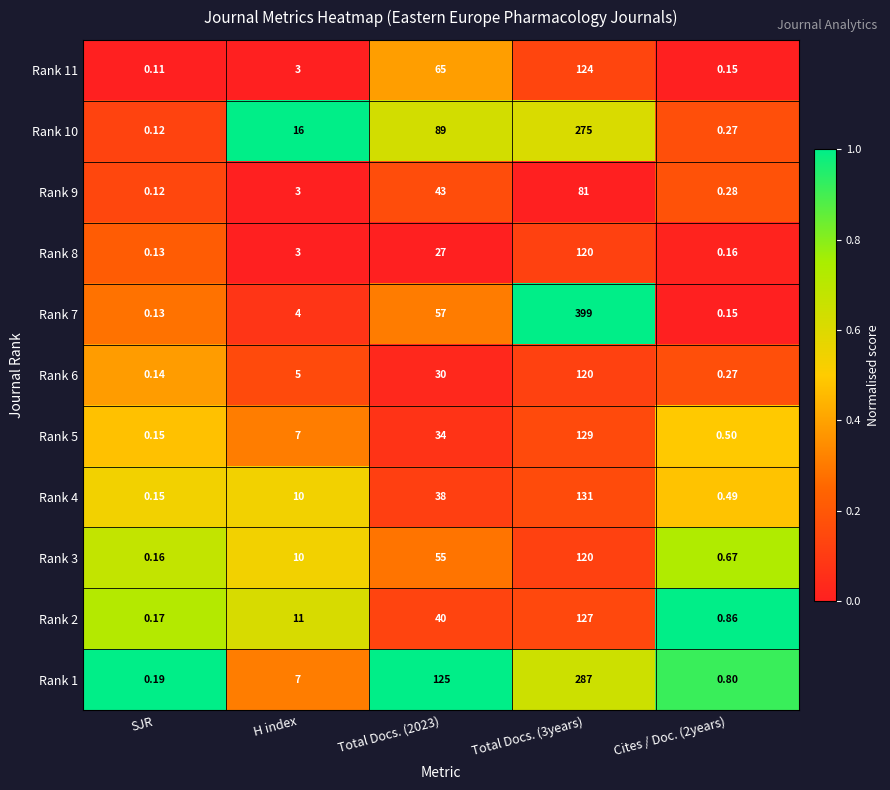

Is the value of Rank 10 at Cites / Doc. (2years) greater than the value of Rank 2 at Total Docs. (3years)?

No